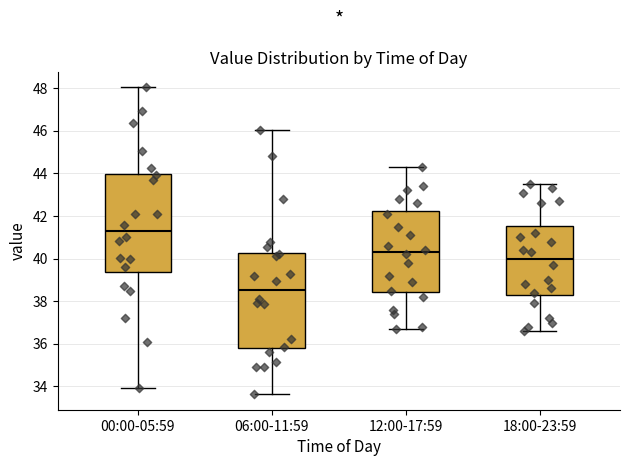

Where is the lower edge of the box for 00:00-05:59 on the y-axis? The values are not printed on the chart, so give them approximately, as read against the axis.

39.4